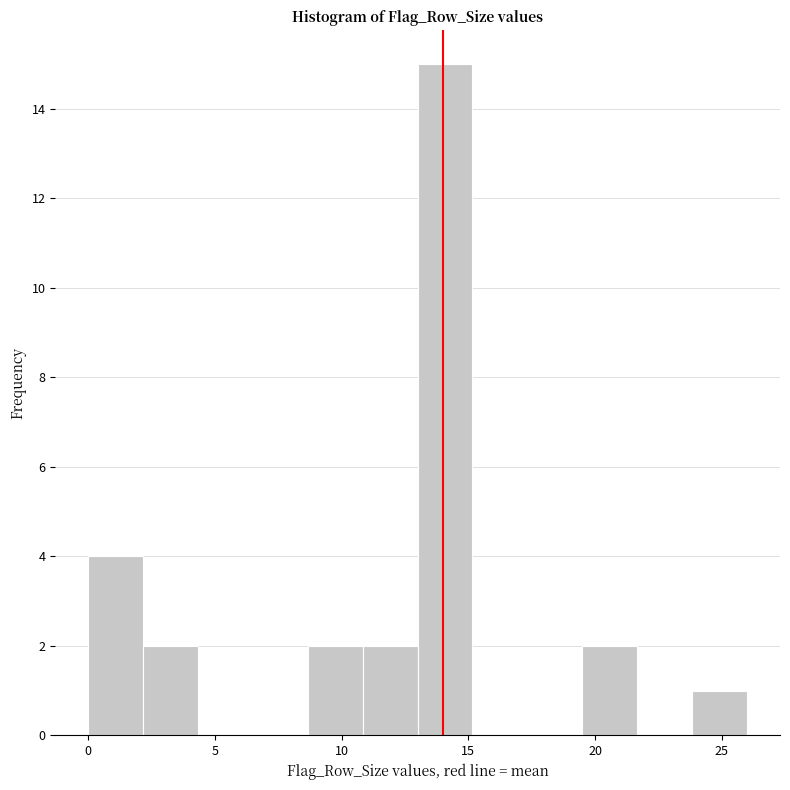

Reading left to right, transcribe this chart: for each bar, give the range it covers on the x-axis and its height. Neither the bar edges nor the heights are printed on the chart, so give them approximately, as read against the axes.

0.0 to 2.0: 4
2.0 to 4.5: 2
4.5 to 6.5: 0
6.5 to 8.5: 0
8.5 to 11.0: 2
11.0 to 13.0: 2
13.0 to 15.0: 15
15.0 to 17.5: 0
17.5 to 19.5: 0
19.5 to 21.5: 2
21.5 to 24.0: 0
24.0 to 26.0: 1